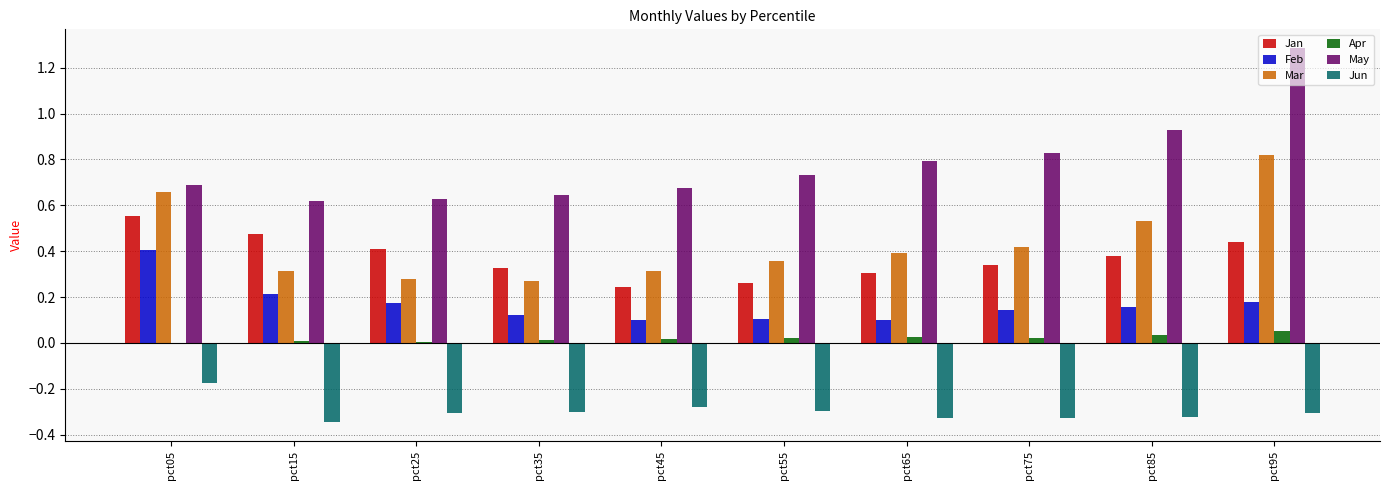

Which series has the largest total across all categories?

May